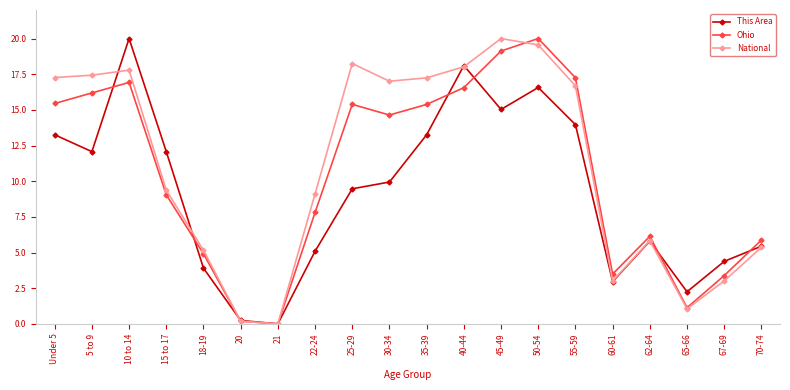

What is the maximum value shown in the chart?

20.0